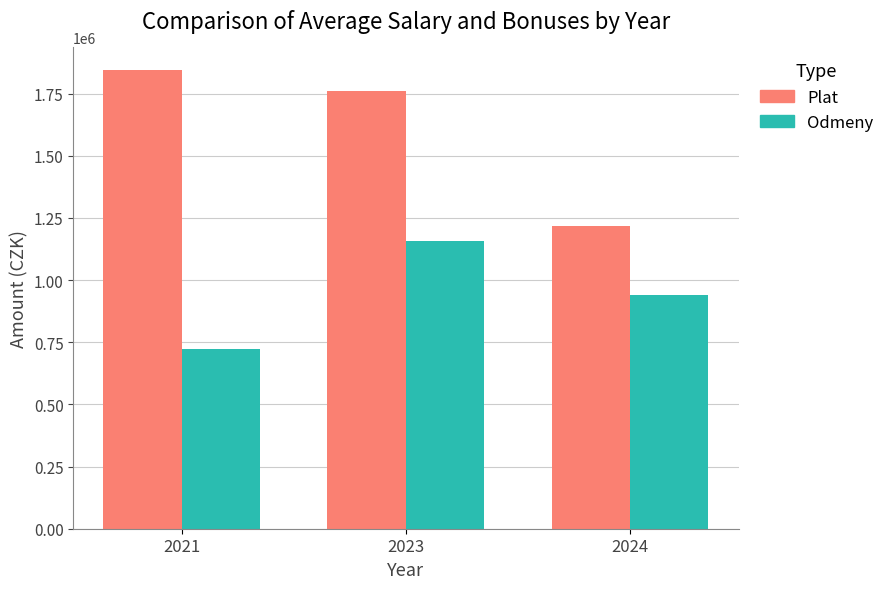

What is the value of the Plat bar at the 3rd from the left?

1218627.0